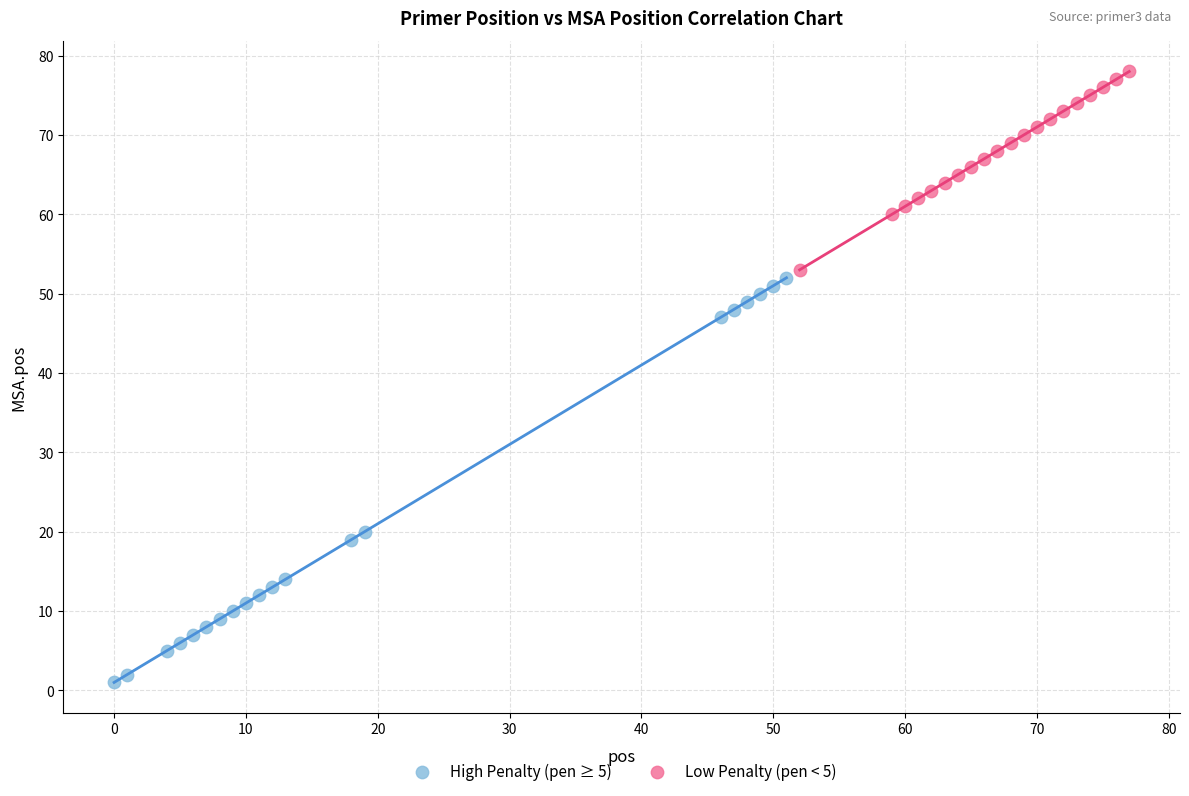

Which series contains the lowest Y value?

High Penalty (pen ≥ 5)